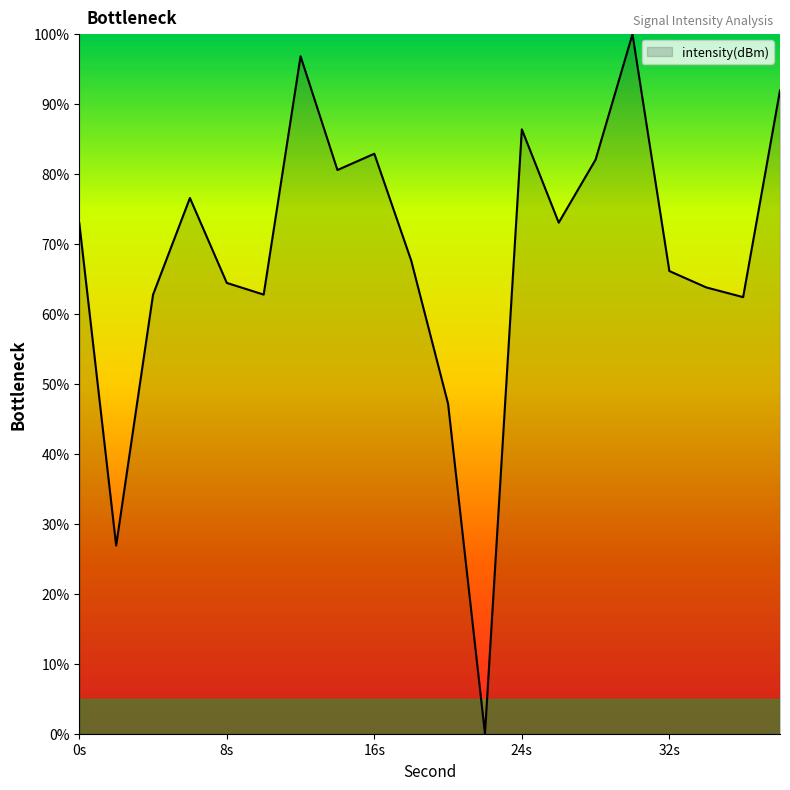

What is the maximum value shown in the chart?

100.0